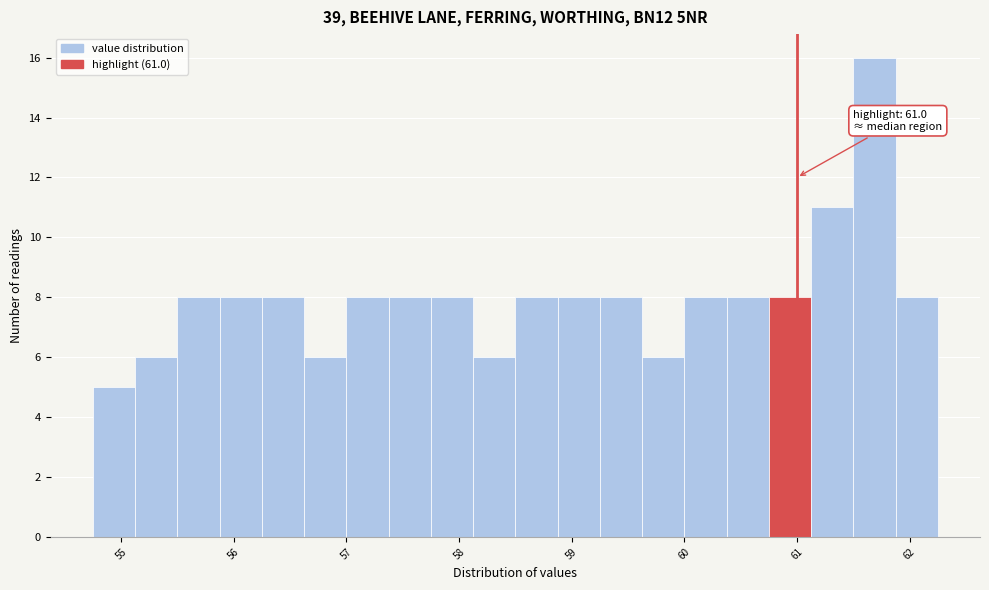

Read against the x-axis, roughly where is the centre of the tallest bar?

61.7